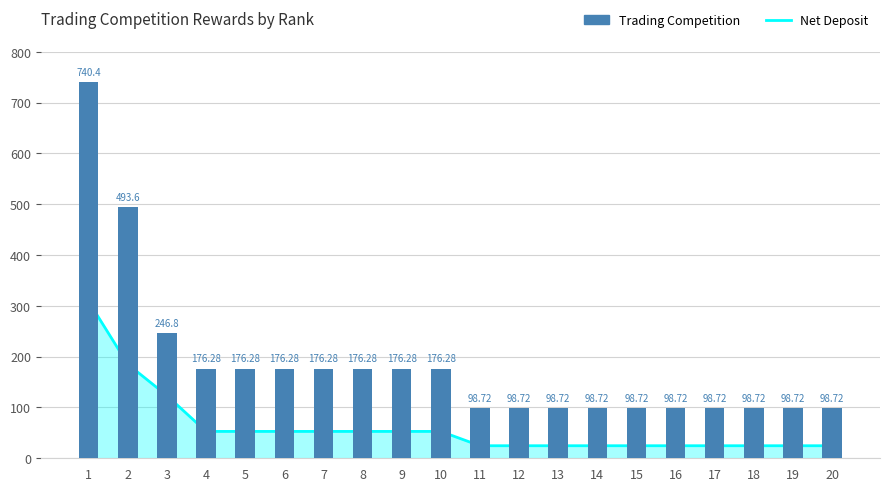

What is the value of the 14th bar from the left?

98.7